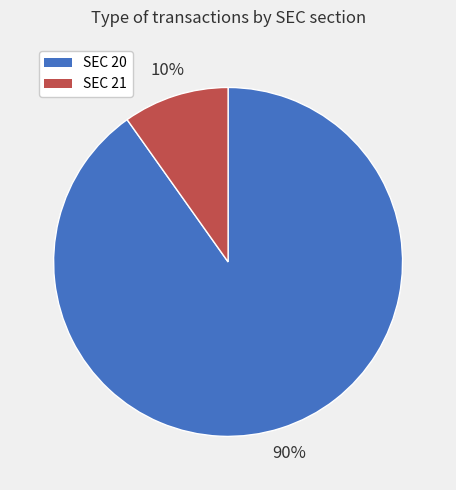

To the nearest percent, what is the difference between the largest and smallest slice percentages?

80%